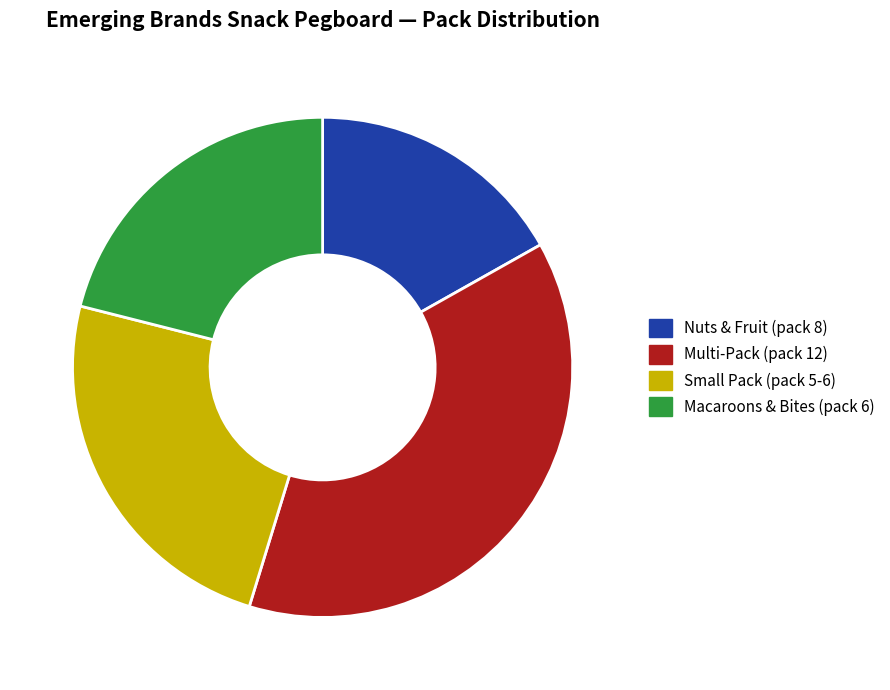

Is it true that Nuts & Fruit (pack 8) is 5% of the pie?

False